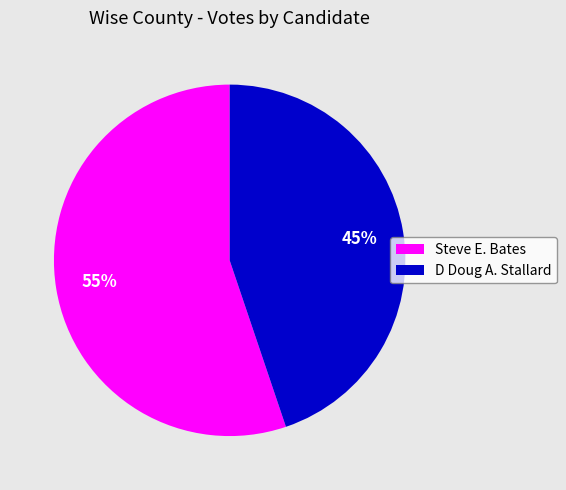

Combined, do D Doug A. Stallard and Steve E. Bates account for over 50%?

Yes